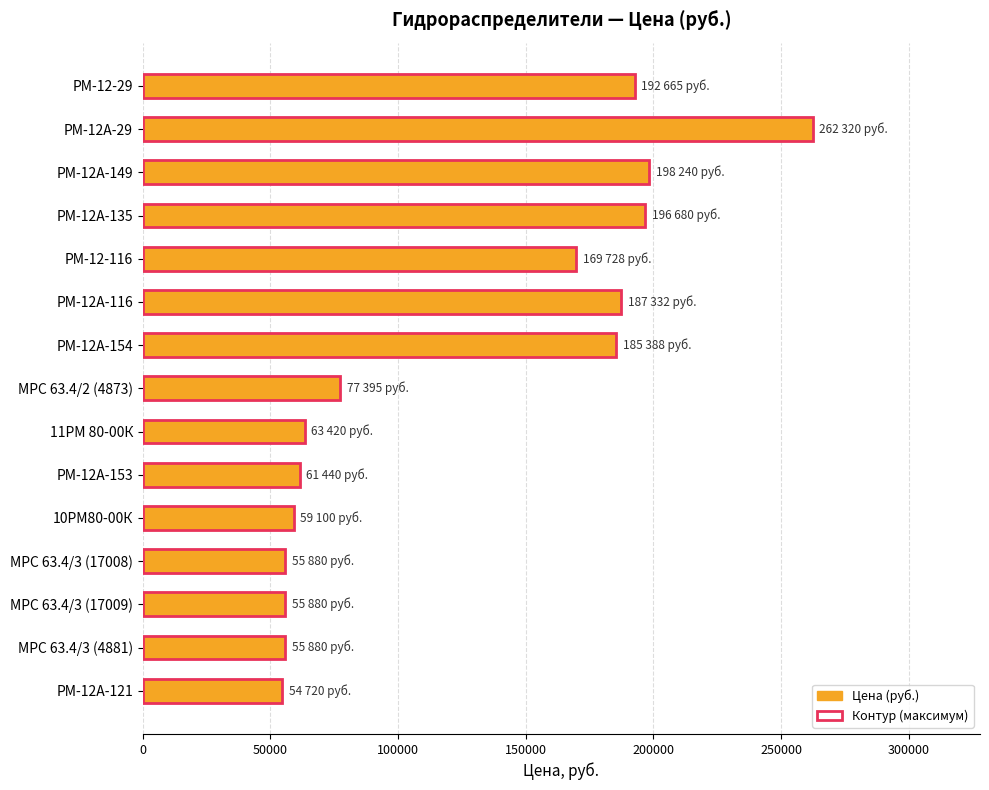

At which label is the value closest to 158520?

РМ-12-116